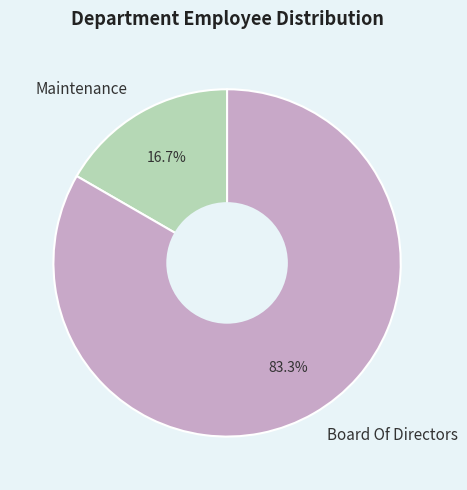

The Board Of Directors slice represents 96% of the pie. True or false?

False